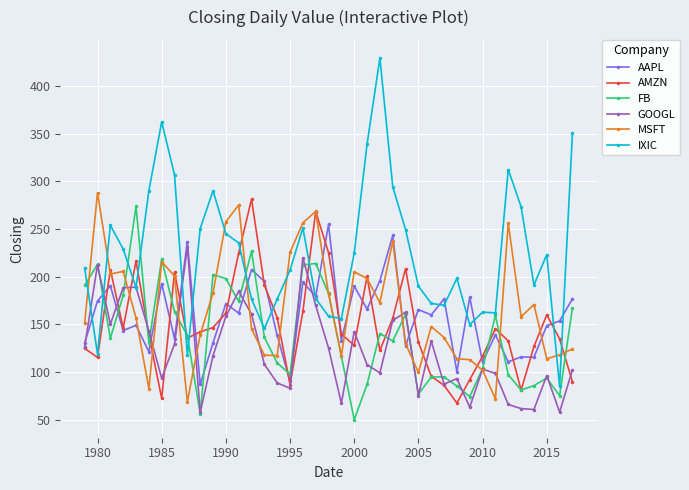

Which series has the largest total across all categories?

IXIC